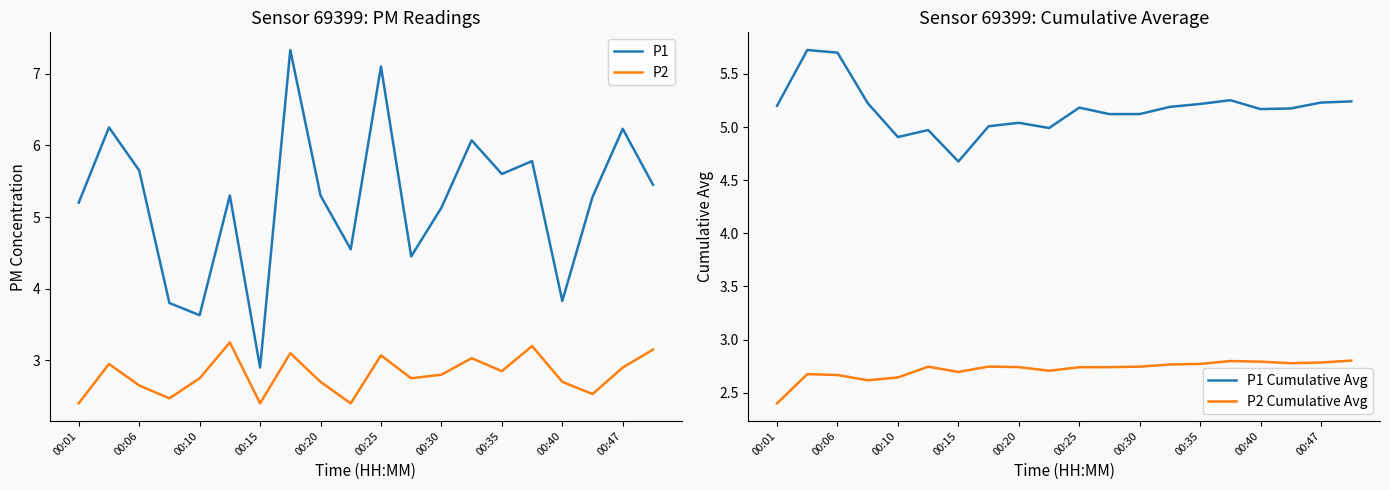

Is it true that P2 Cumulative Avg equals 3.9 at 00:25?

False